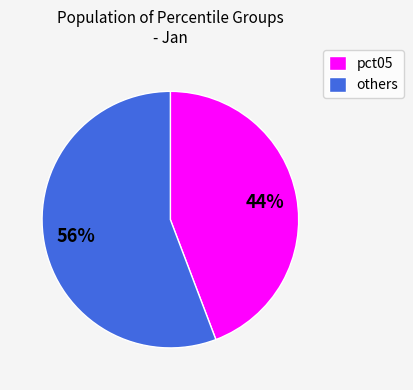

Which category accounts for the majority?

others